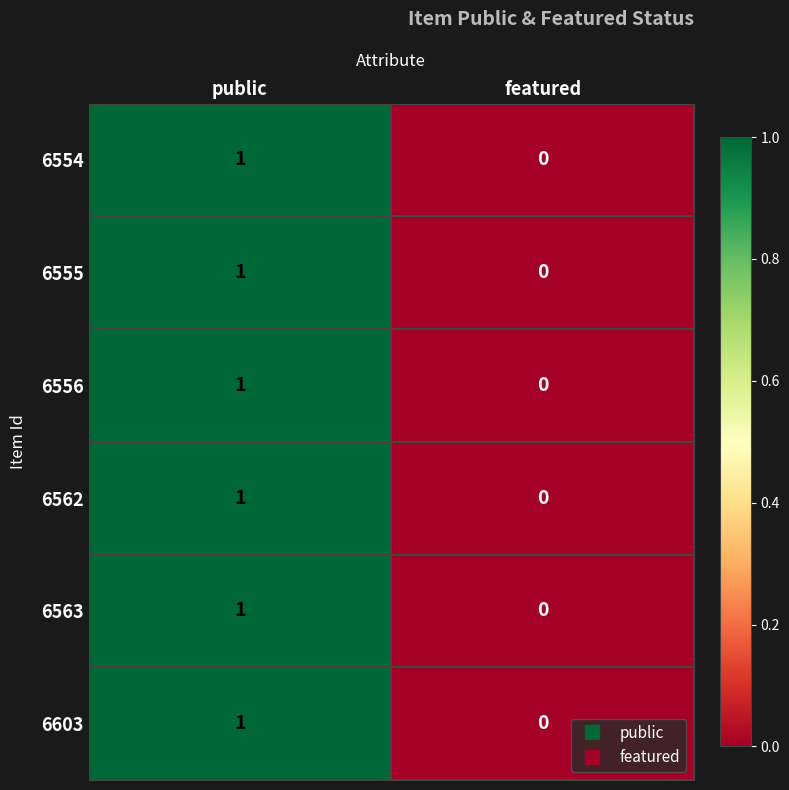

Rank the categories by 6556 value from highest to lowest.

public, featured